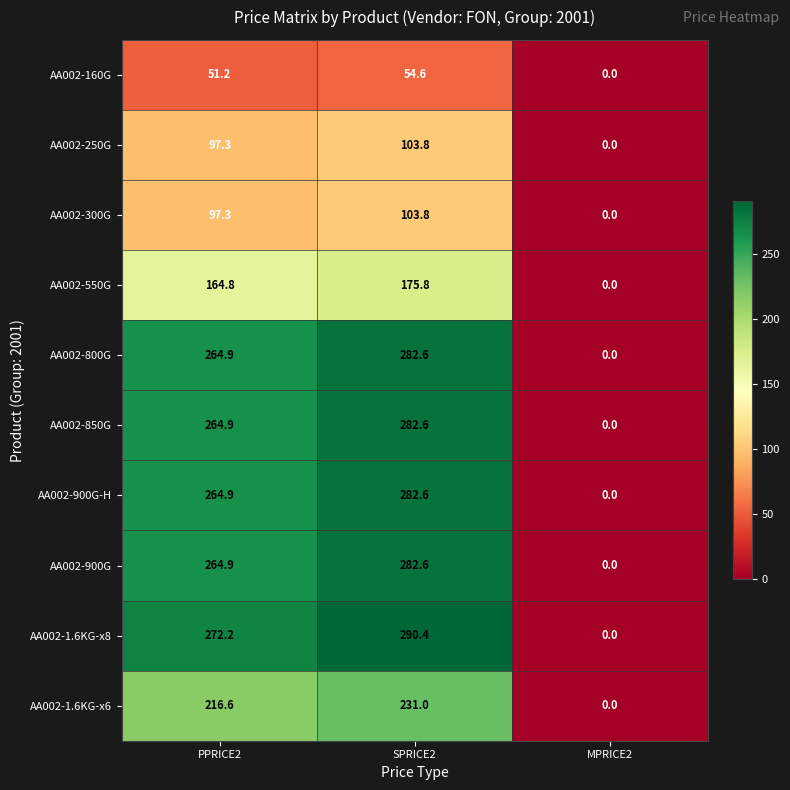

Reading right to left, transcribe all the data shown in this chart.

AA002-160G: MPRICE2=0.0	SPRICE2=54.6	PPRICE2=51.2
AA002-250G: MPRICE2=0.0	SPRICE2=103.8	PPRICE2=97.3
AA002-300G: MPRICE2=0.0	SPRICE2=103.8	PPRICE2=97.3
AA002-550G: MPRICE2=0.0	SPRICE2=175.8	PPRICE2=164.8
AA002-800G: MPRICE2=0.0	SPRICE2=282.6	PPRICE2=264.9
AA002-850G: MPRICE2=0.0	SPRICE2=282.6	PPRICE2=264.9
AA002-900G-H: MPRICE2=0.0	SPRICE2=282.6	PPRICE2=264.9
AA002-900G: MPRICE2=0.0	SPRICE2=282.6	PPRICE2=264.9
AA002-1.6KG-x8: MPRICE2=0.0	SPRICE2=290.4	PPRICE2=272.2
AA002-1.6KG-x6: MPRICE2=0.0	SPRICE2=231.0	PPRICE2=216.6